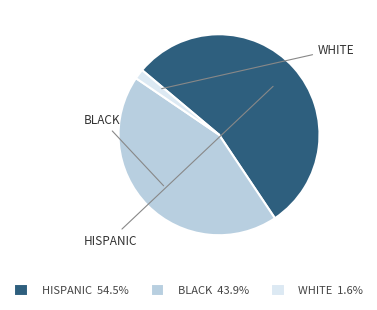

Do HISPANIC 54.5% and BLACK 43.9% together represent more than half of the pie?

Yes